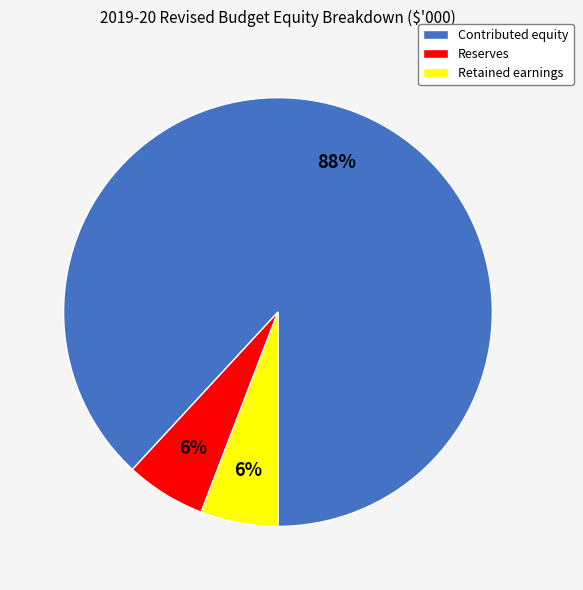

How many segments does this pie chart have?

3